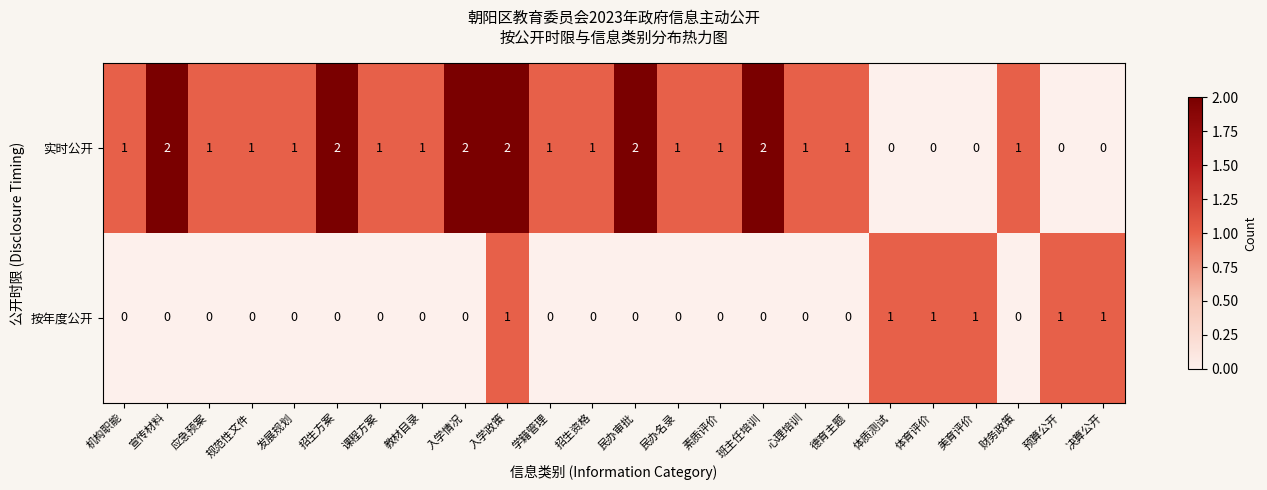

The 按年度公开 series shows -1 at 入学情况. True or false?

False